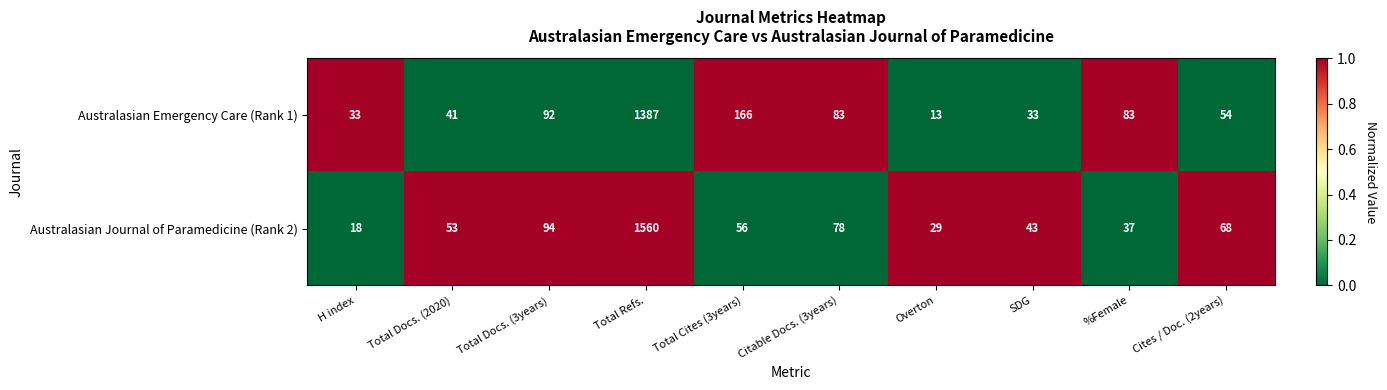

Which category has the highest value across all series?

Total Refs.